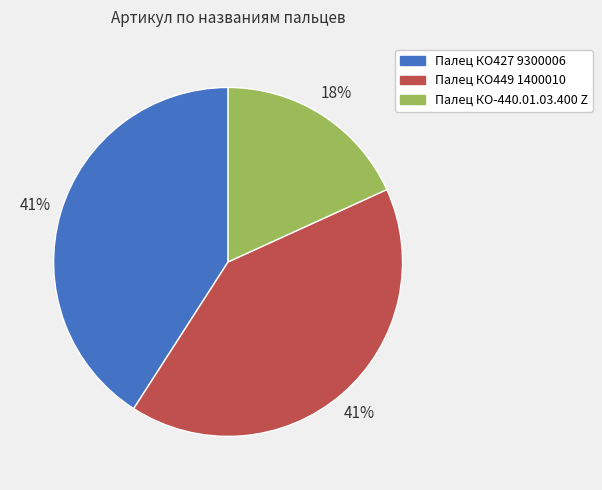

Combined, do Палец КО427 9300006 and Палец КО449 1400010 account for over 50%?

Yes